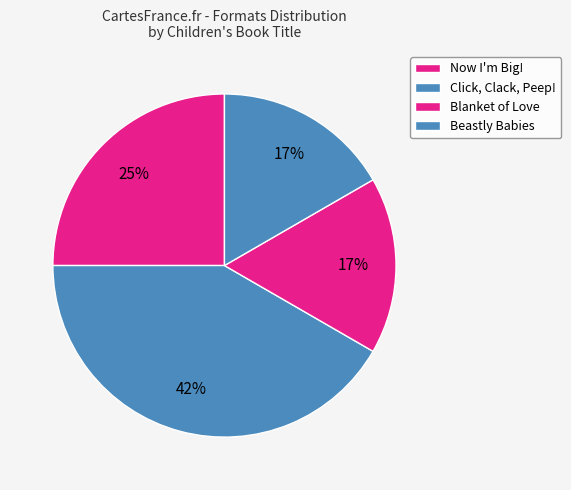

What is the change in value from Now I'm Big! to Blanket of Love?

-1